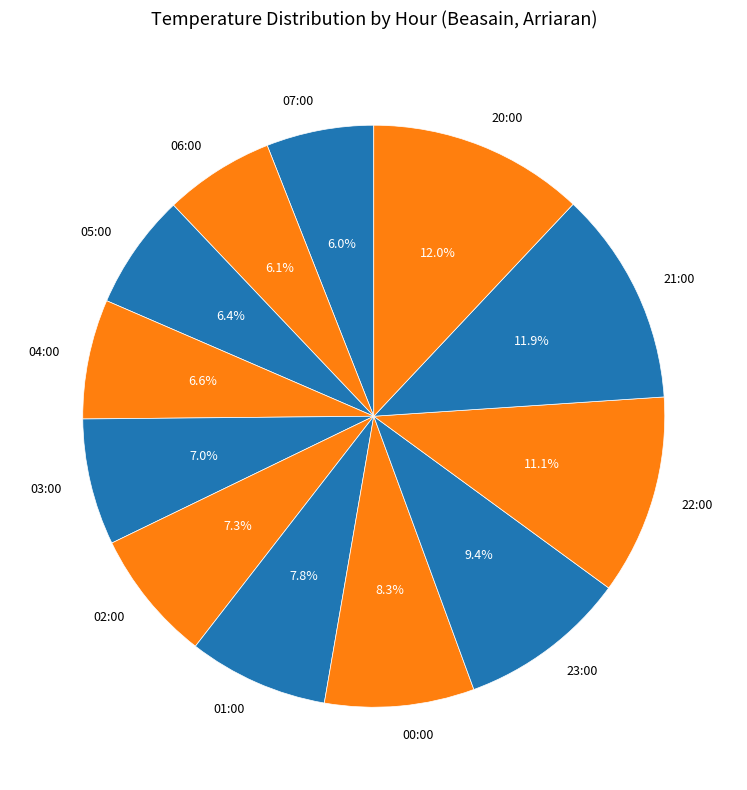

What is the total percentage of 22:00 and 04:00?

17.7%